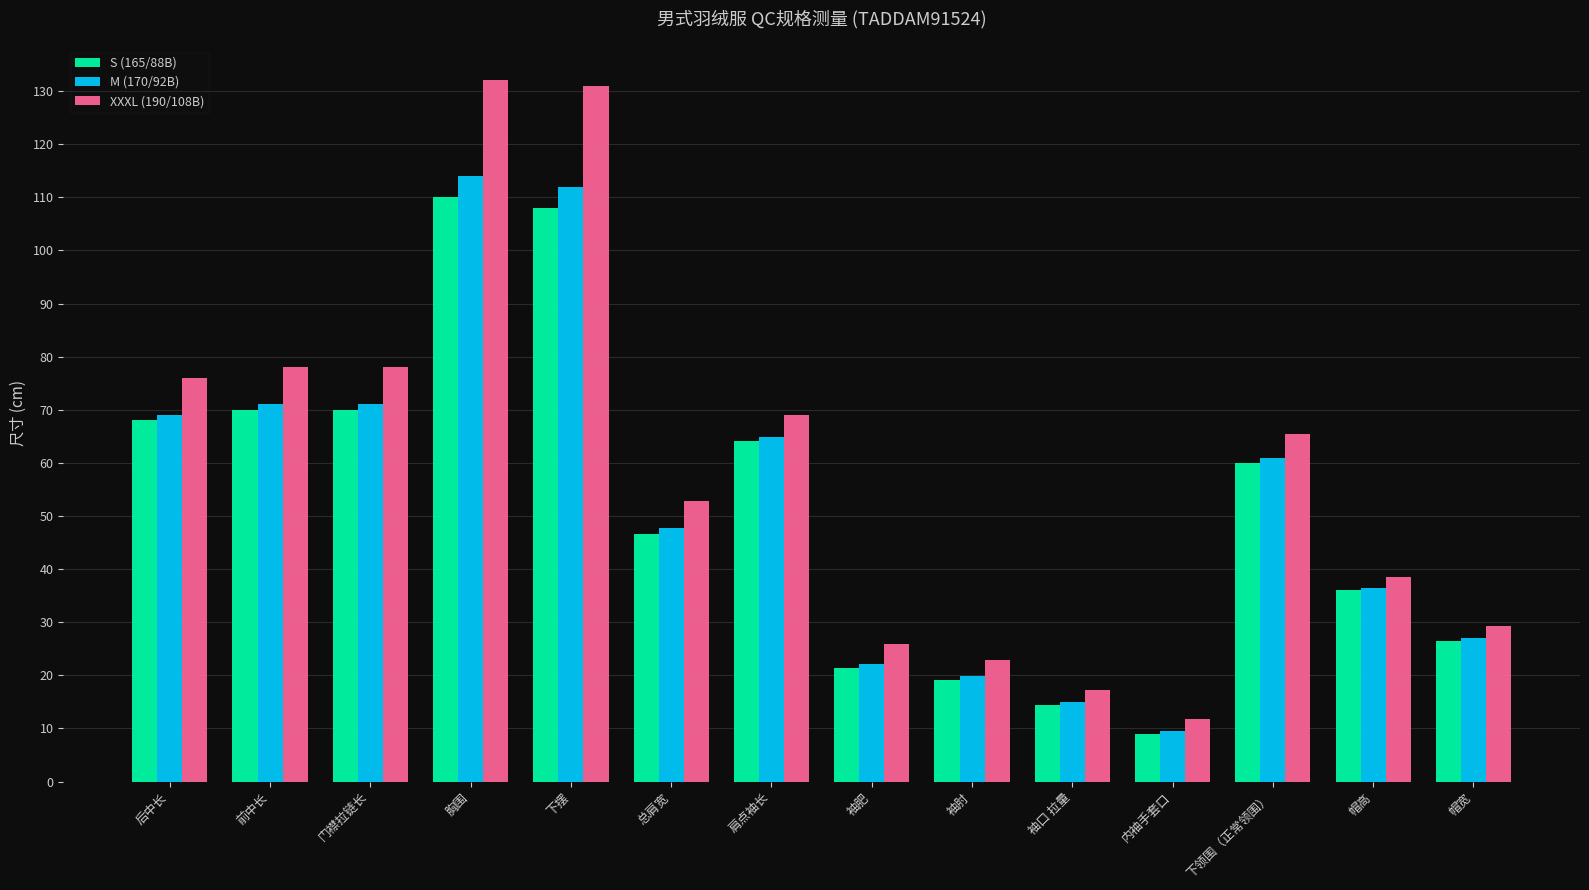

What is the maximum value shown in the chart?

132.0